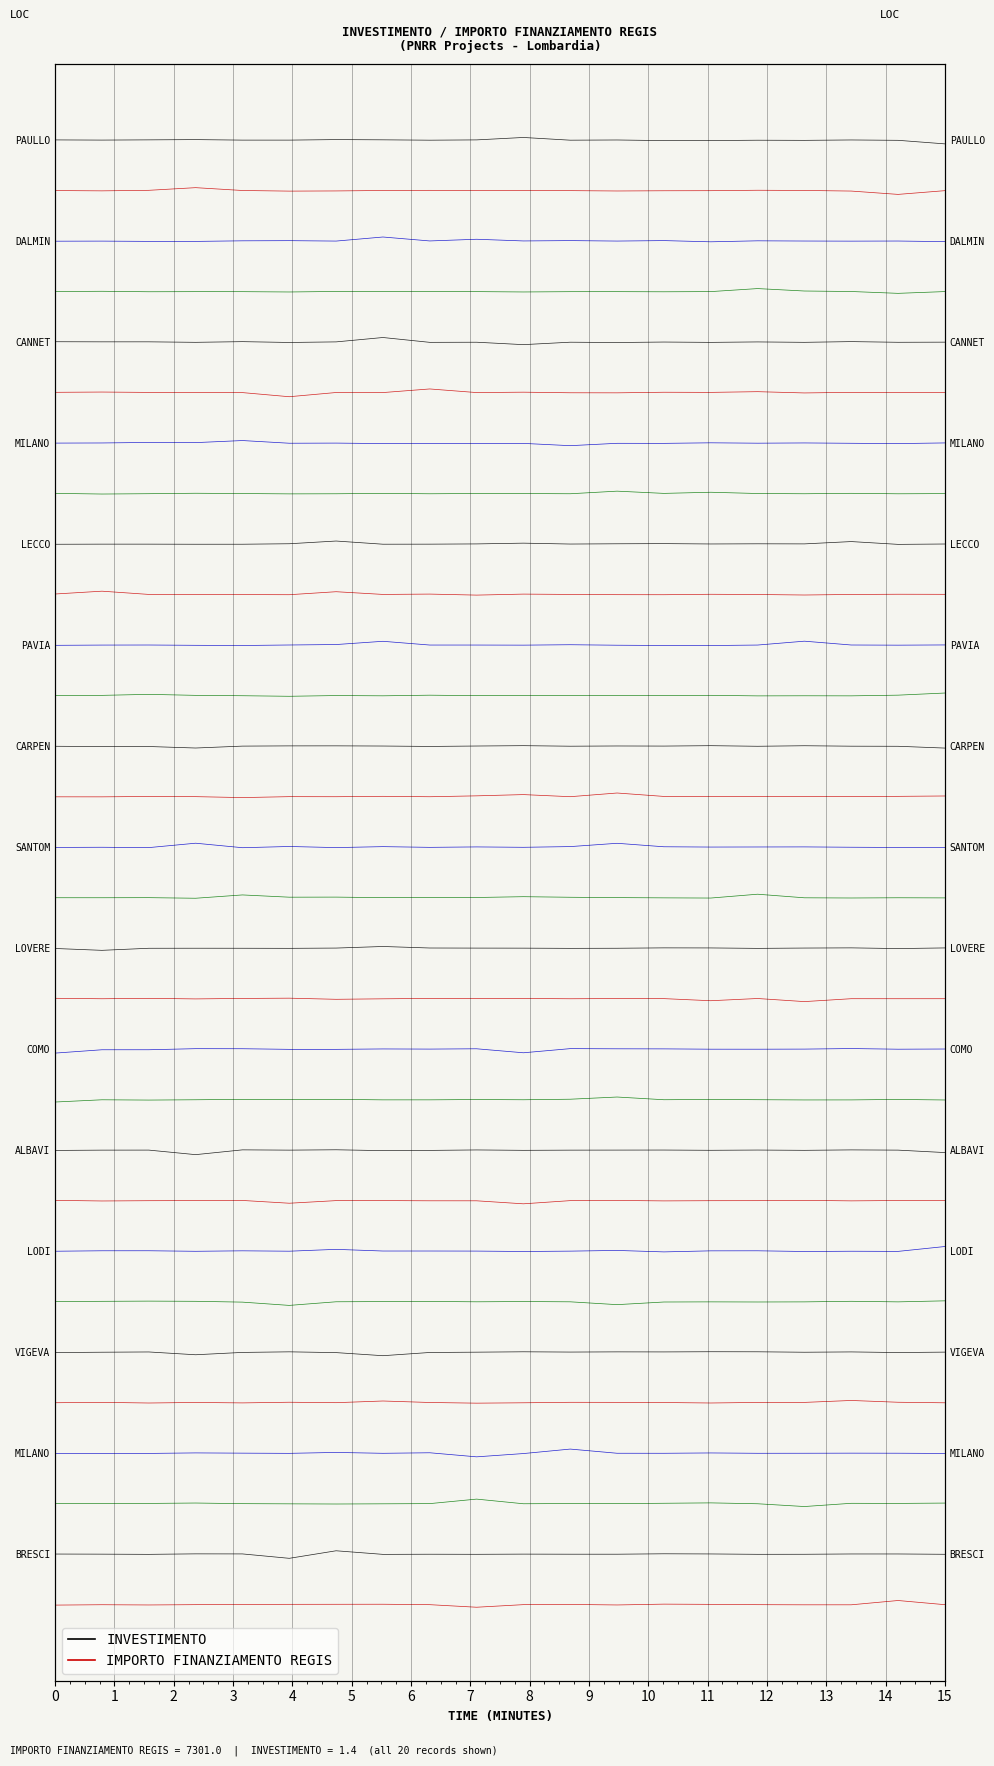

True or false: IMPORTO FINANZIAMENTO REGIS and INVESTIMENTO intersect in this chart.

False